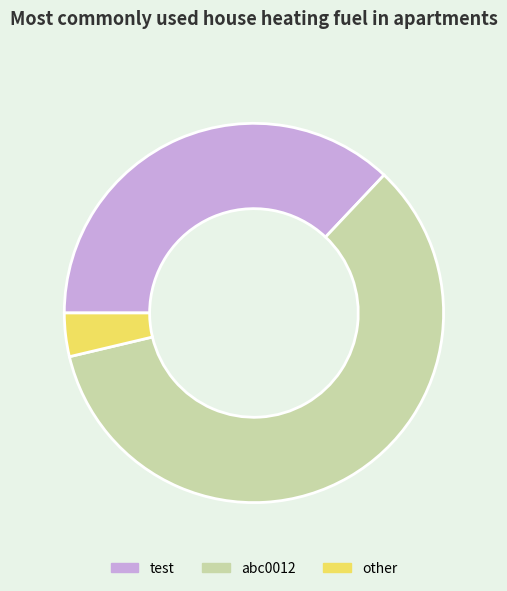

True or false: test accounts for 37% of the total.

True